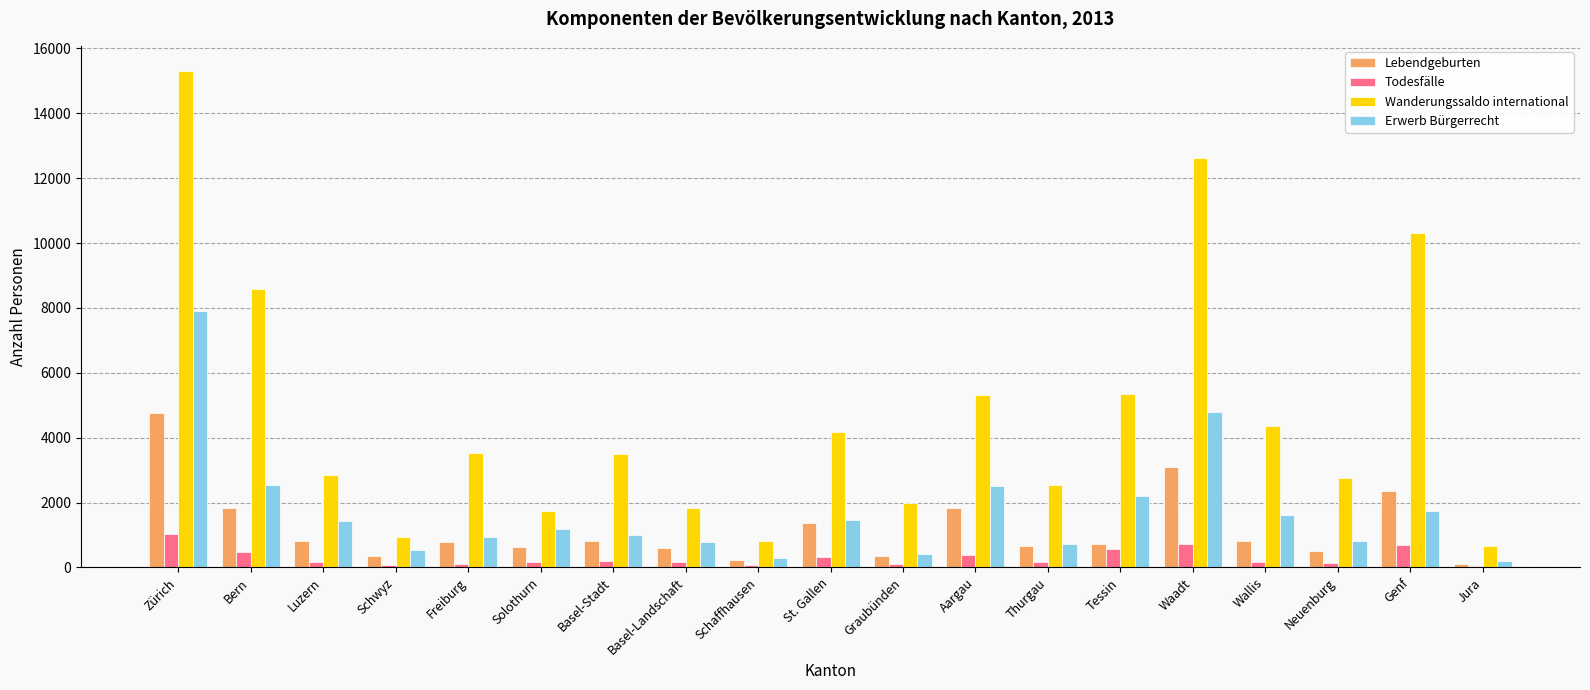

Is the value of Todesfälle at Basel-Landschaft greater than the value of Lebendgeburten at Solothurn?

No